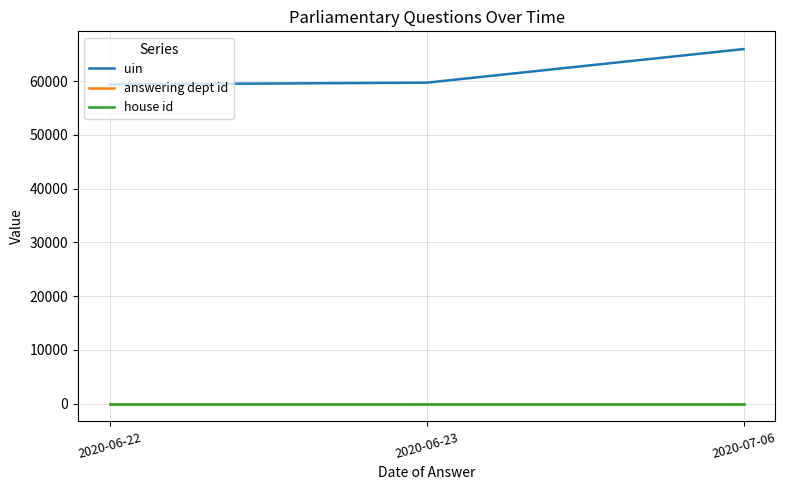

Which series has the widest spread of values?

uin